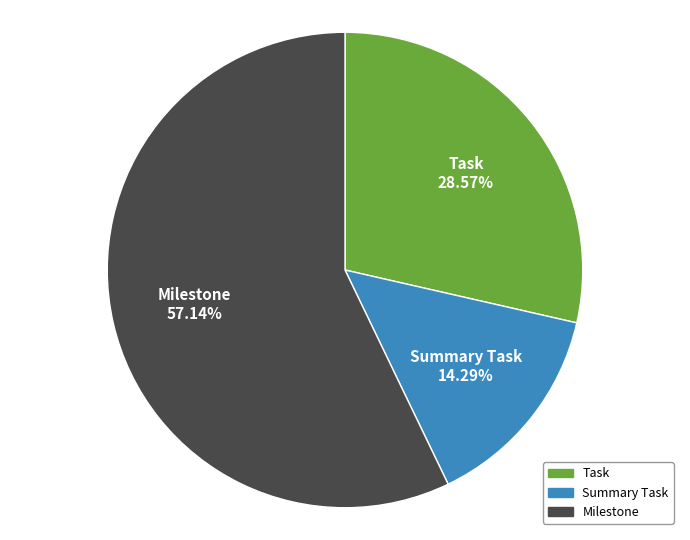

Which has a higher value, Summary Task or Milestone?

Milestone